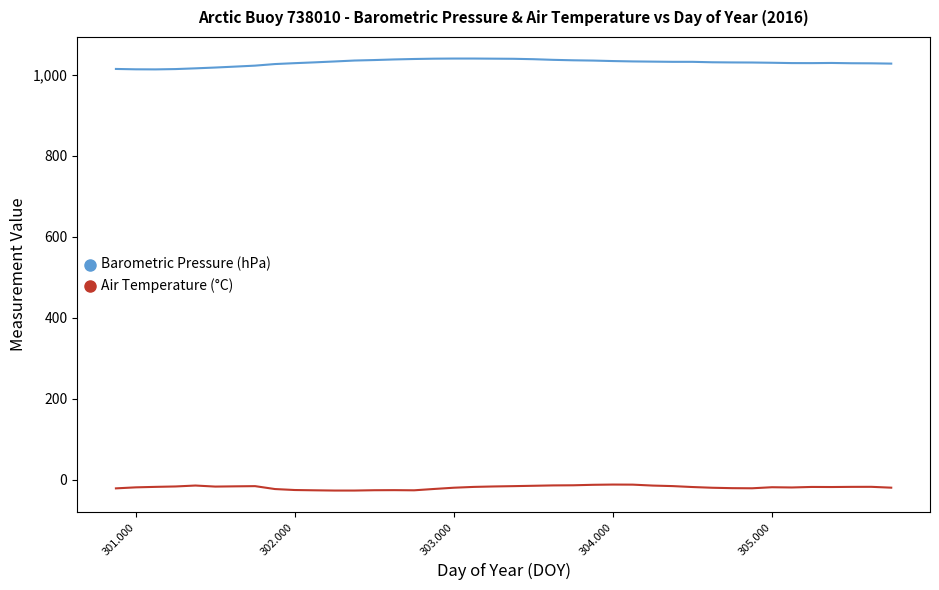

Which series has the largest total across all categories?

Barometric Pressure (hPa)